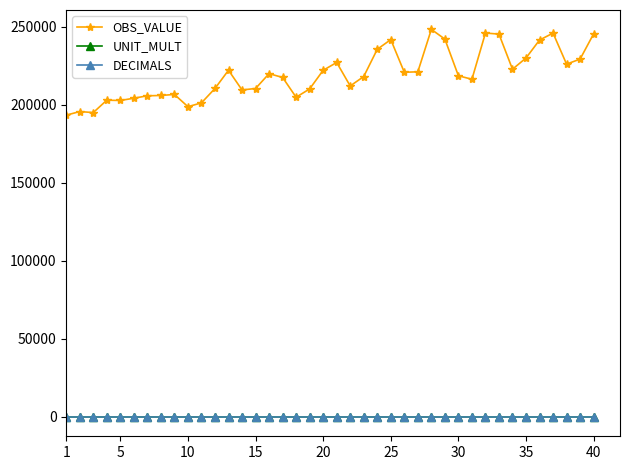

Does the chart display data point markers on the line(s)?

Yes